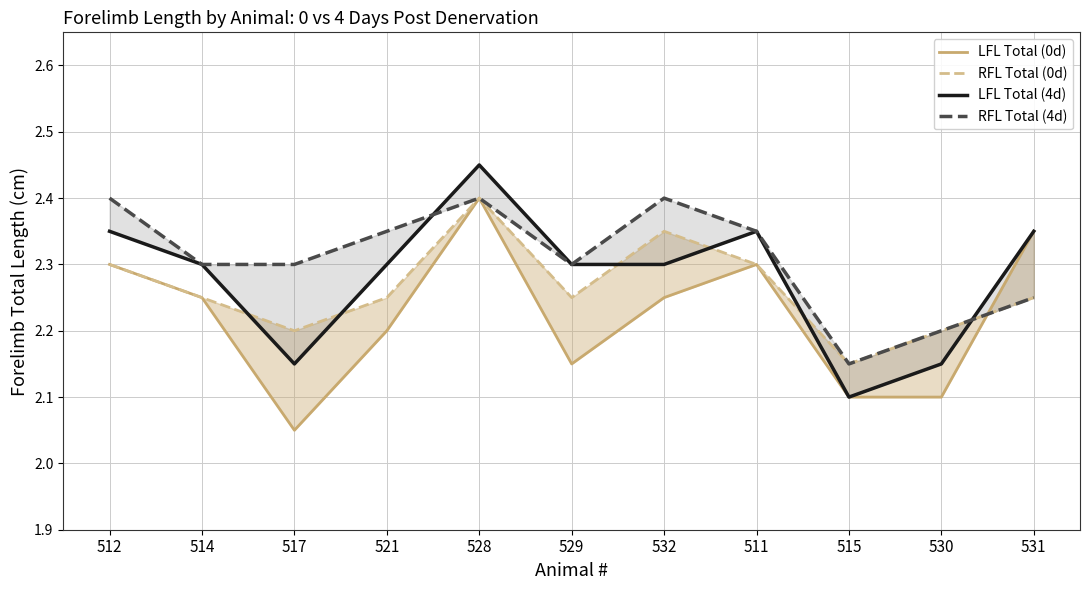

Rank the series by their average value, from lowest to highest.

LFL Total (0d), RFL Total (0d), LFL Total (4d), RFL Total (4d)